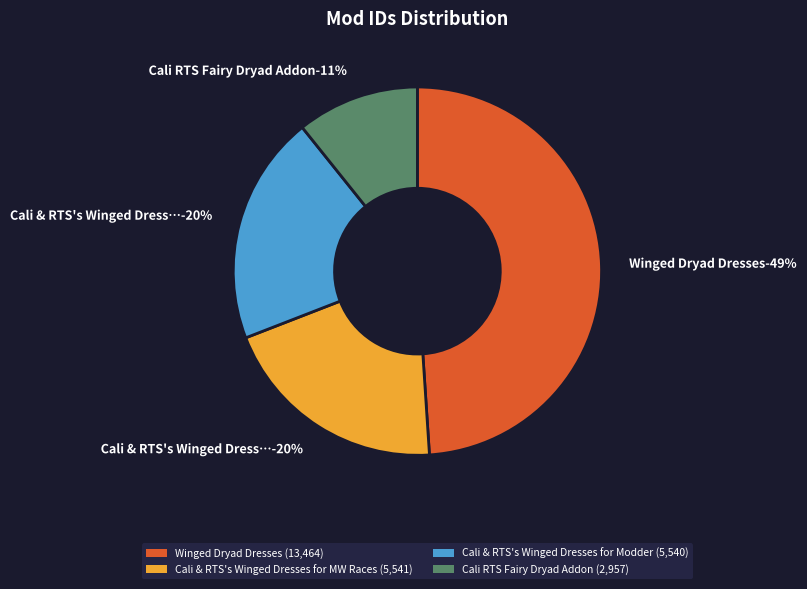

Which category has the biggest portion of the pie?

Winged Dryad Dresses